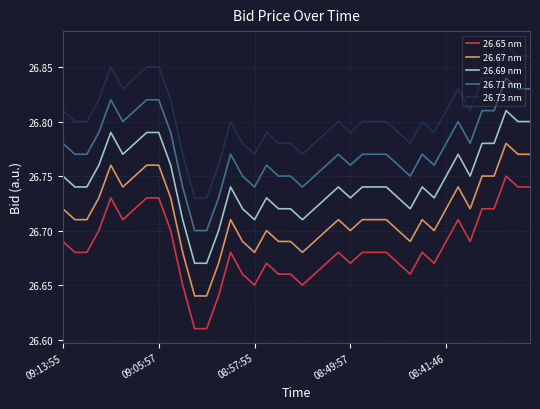

Which series has the largest total across all categories?

26.73 nm